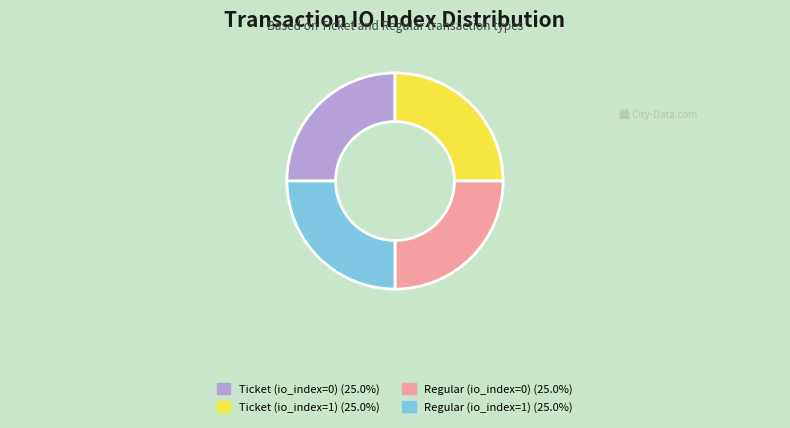

Does Regular (io_index=0) account for over 50% of the chart?

No